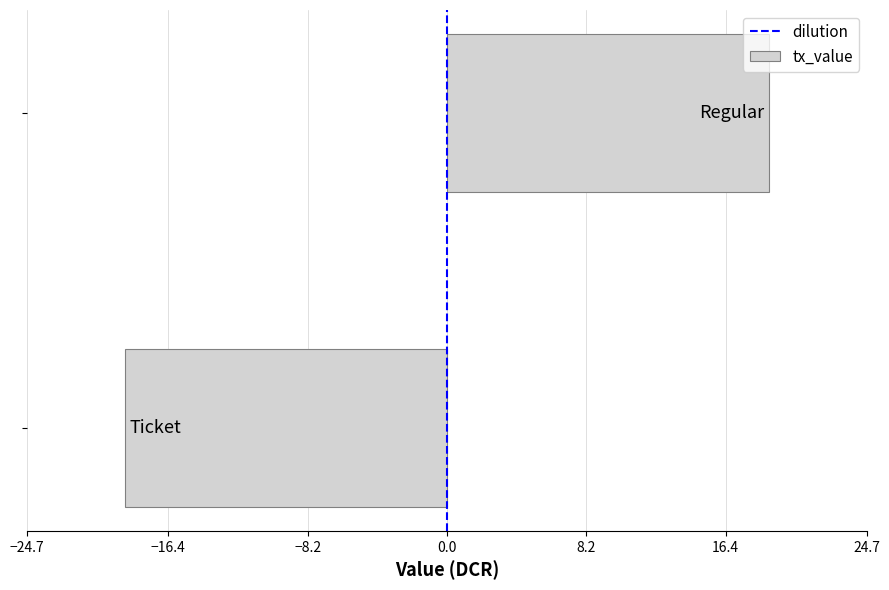

What is the smallest value displayed?

-19.0